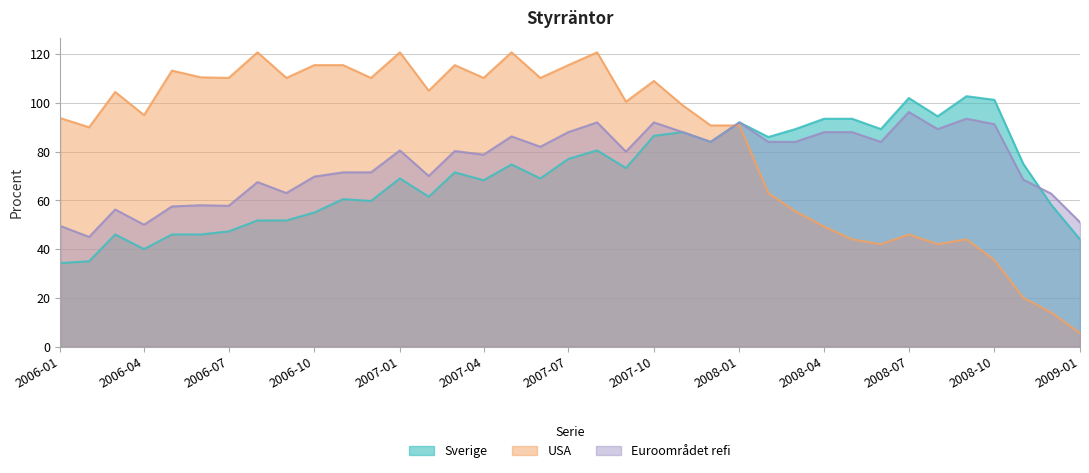

Between 2006-02-01 and 2006-11-01, which series saw the biggest shift?

Euroområdet refi